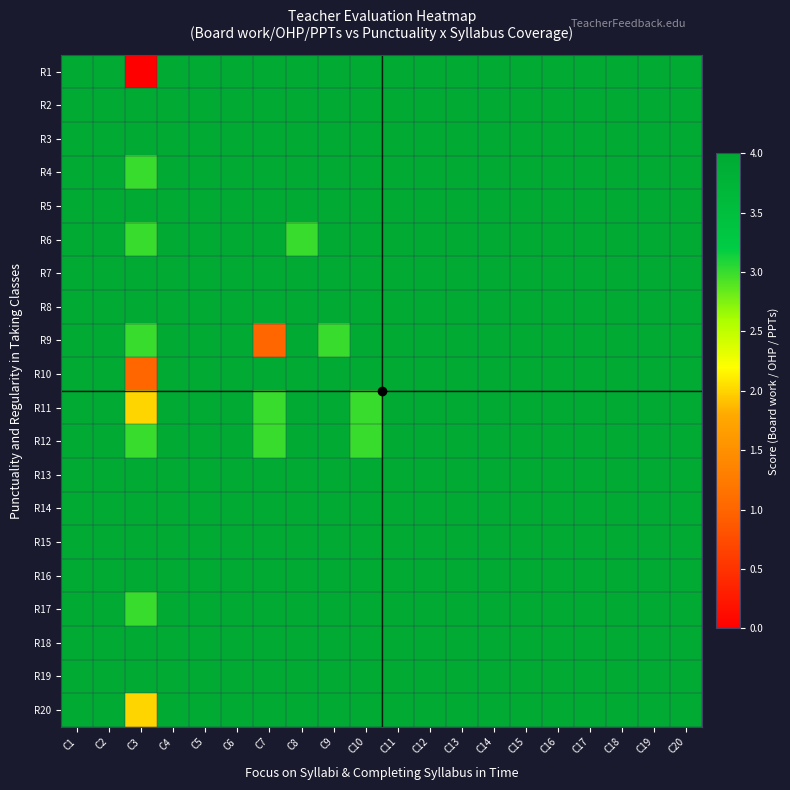

What is the difference between the highest and lowest values at C8?

1